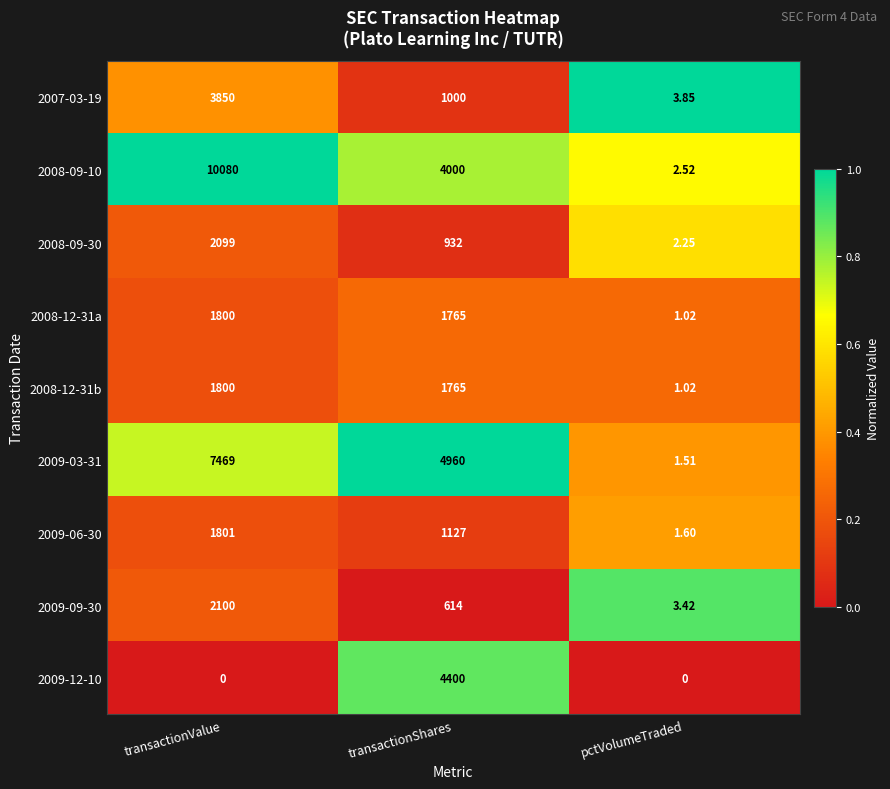

Where does the 2008-12-31a series first go above 1765?

transactionValue